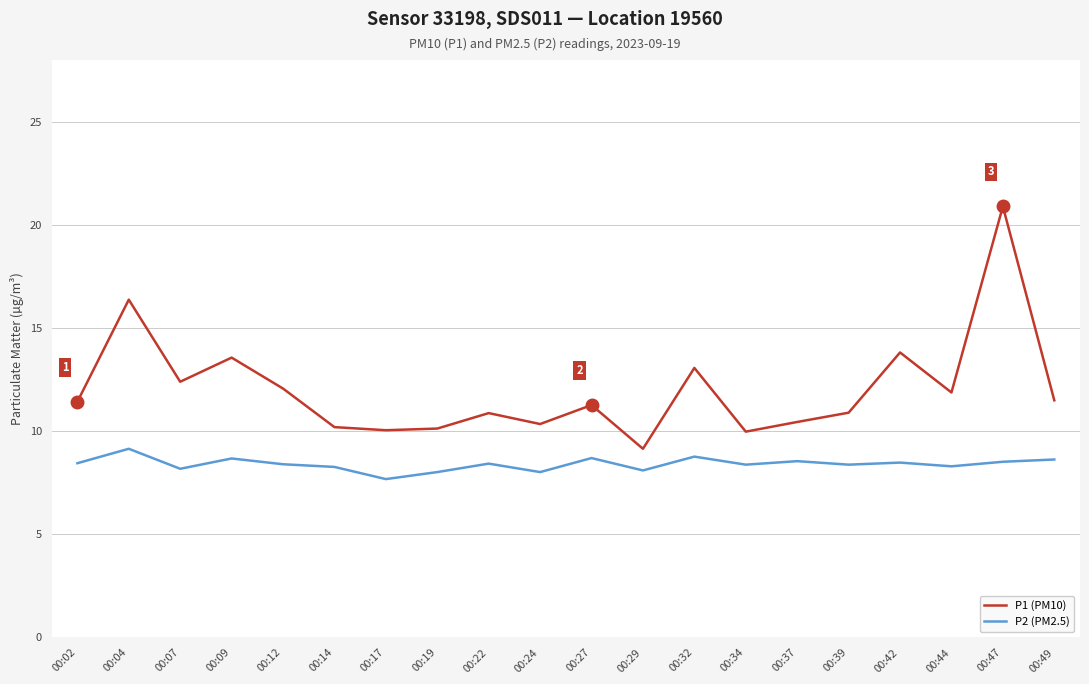

Which series has the largest range (max minus min)?

P1 (PM10)